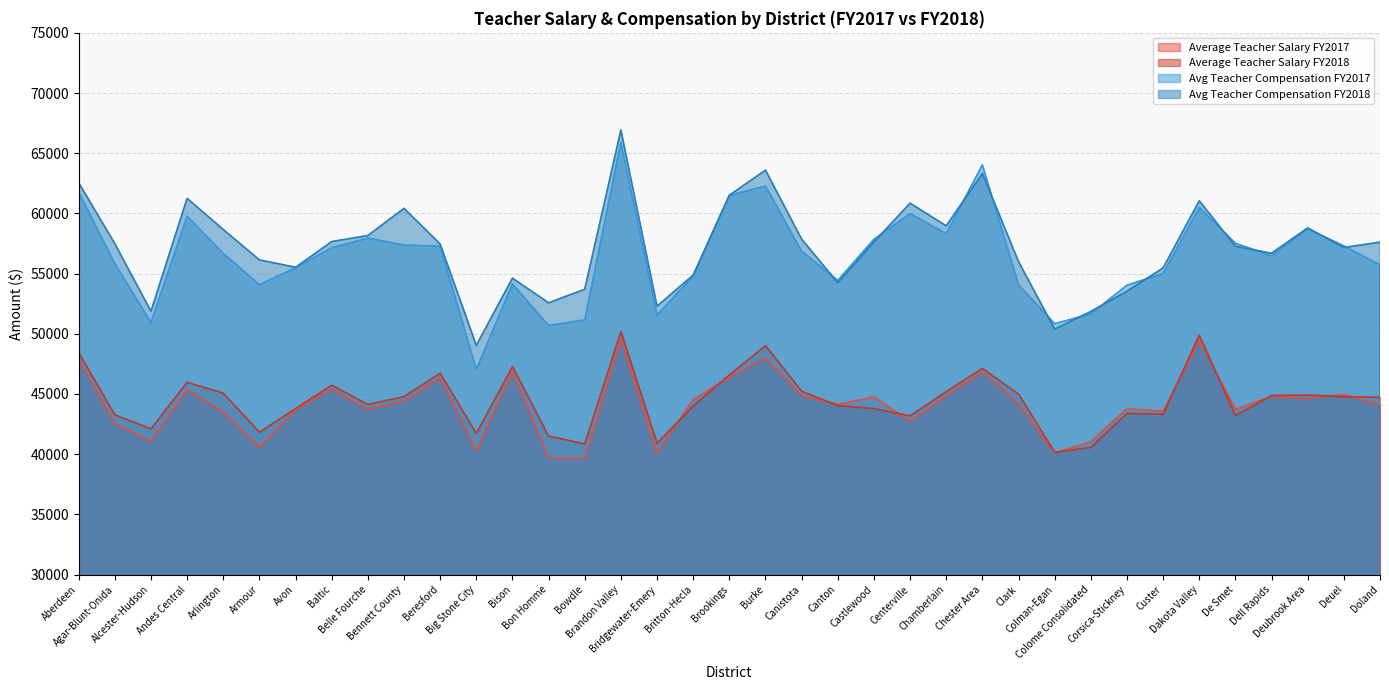

True or false: Avg Teacher Compensation FY2018 has a value of 57267 at De Smet.

True